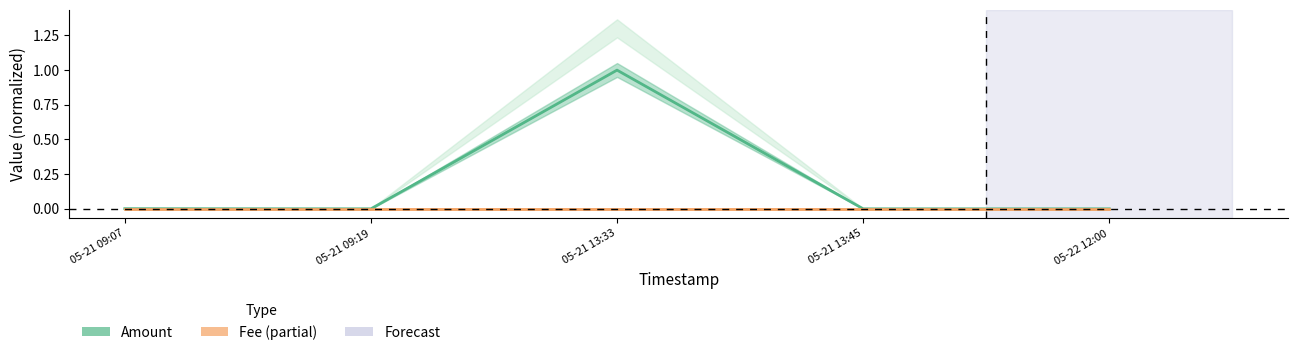

True or false: Amount has a value of 0.0 at 05-21 09:19.

True